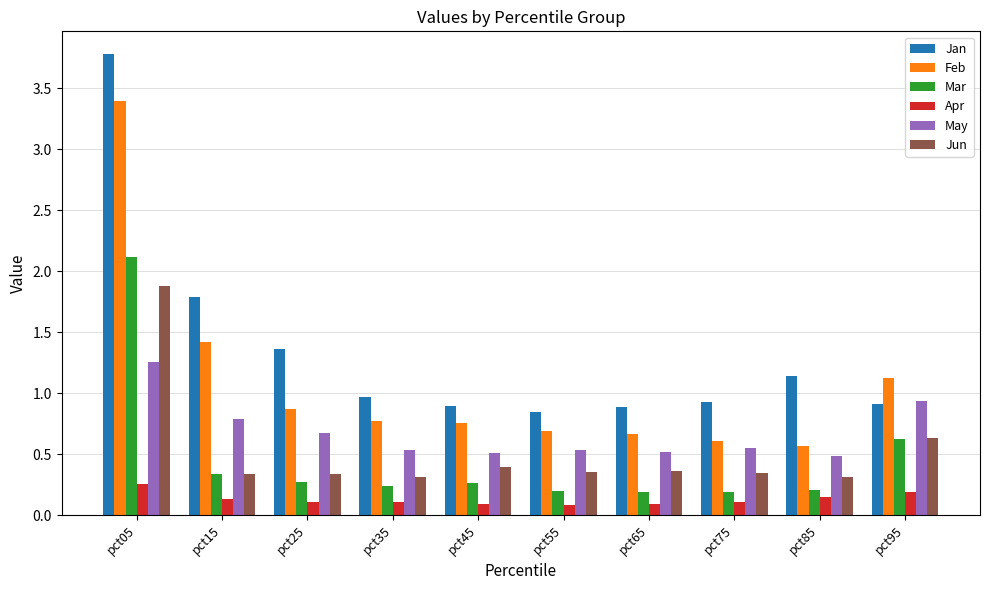

The Jun series shows 0.1 at pct15. True or false?

False